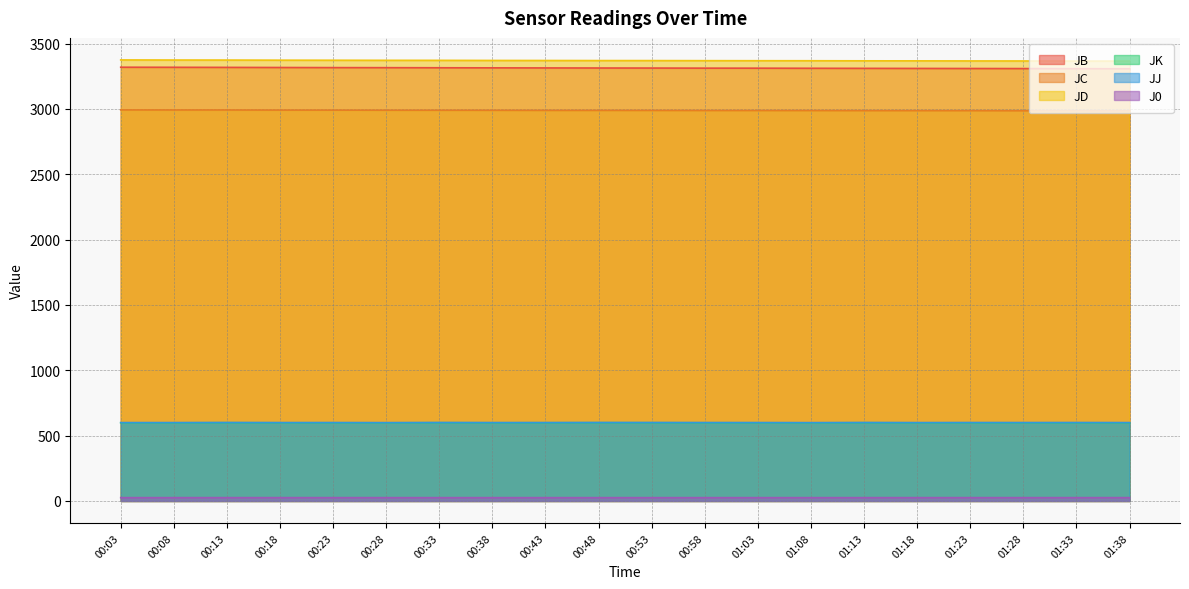

Is the value of JC at 01:28 greater than the value of JJ at 00:48?

Yes